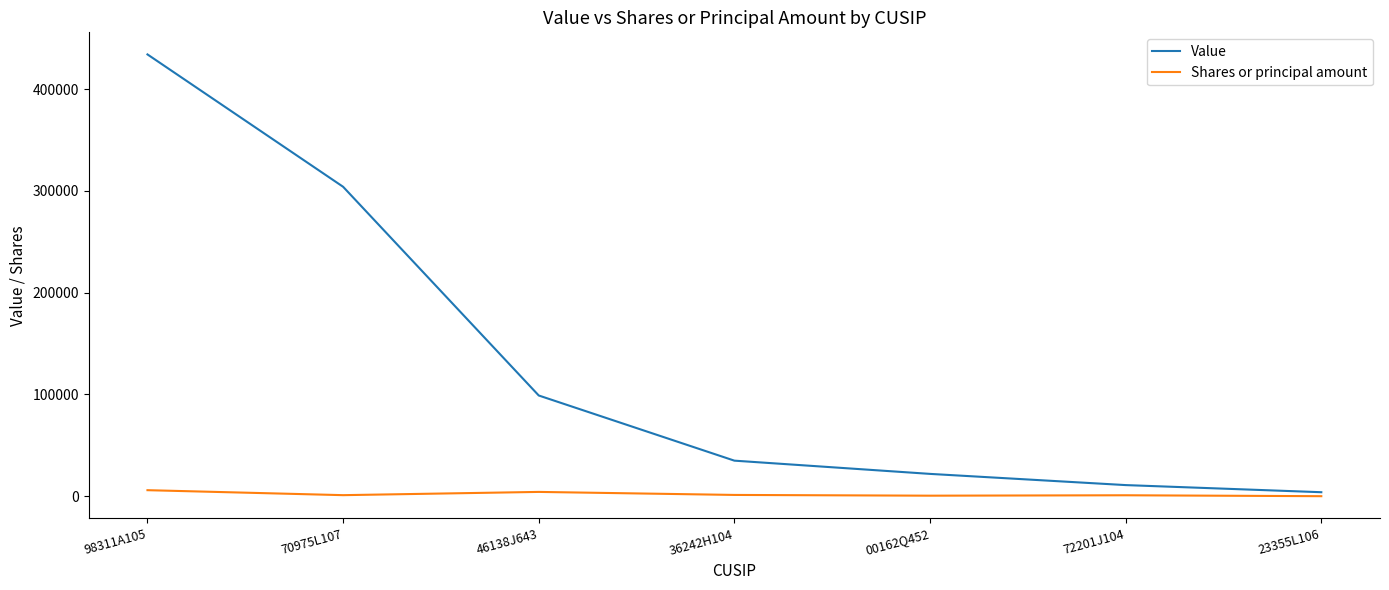

Rank the series by their maximum value, from lowest to highest.

Shares or principal amount, Value